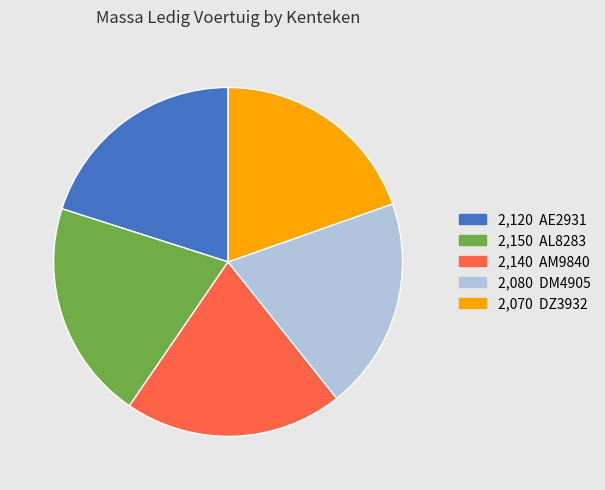

Is there a majority slice in this chart?

No